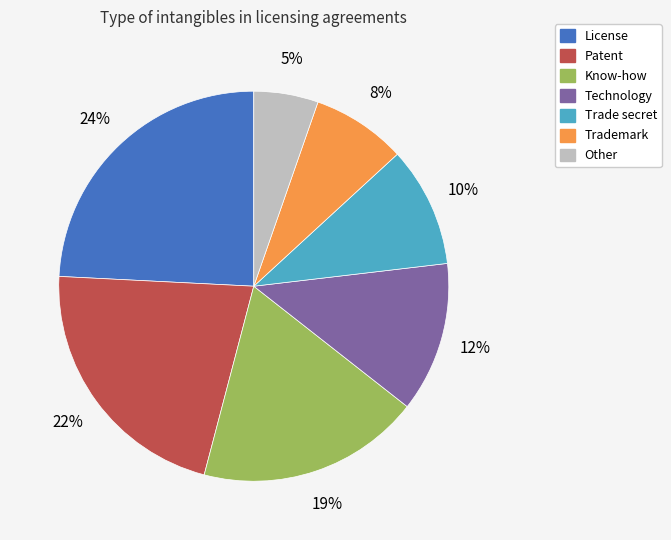

Is there any slice that represents more than half of the pie?

No